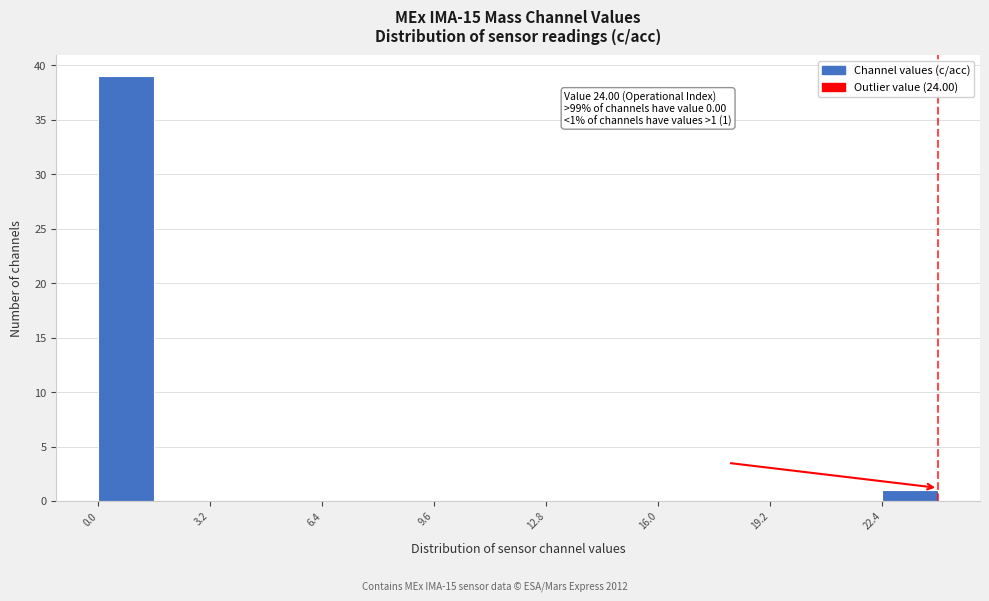

Read against the x-axis, roughly where is the centre of the tallest bar?

1.0